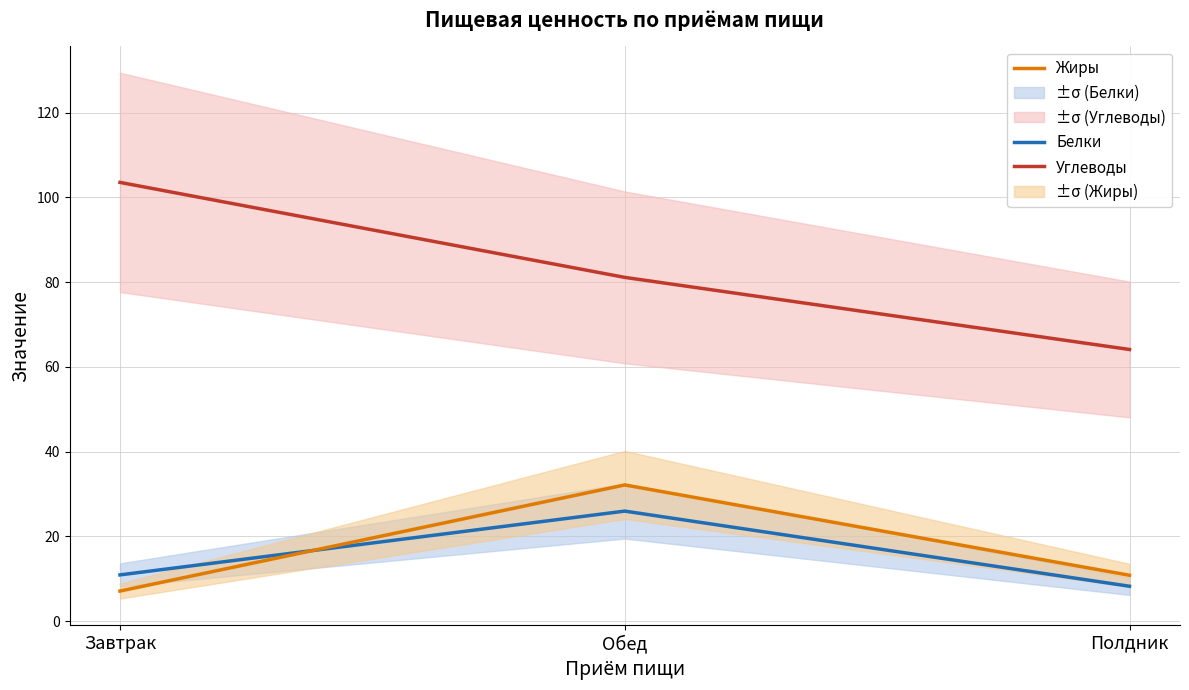

What is the total value across all series at Обед?

139.2